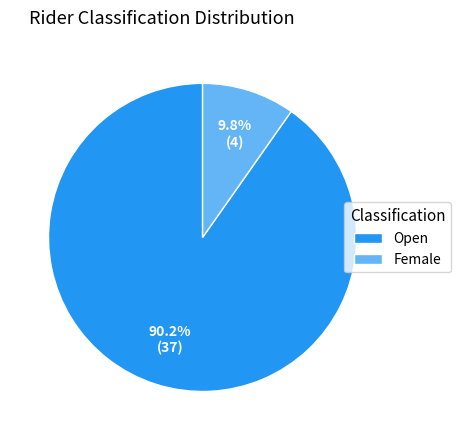

What percentage is NOT represented by Open?

9.8%